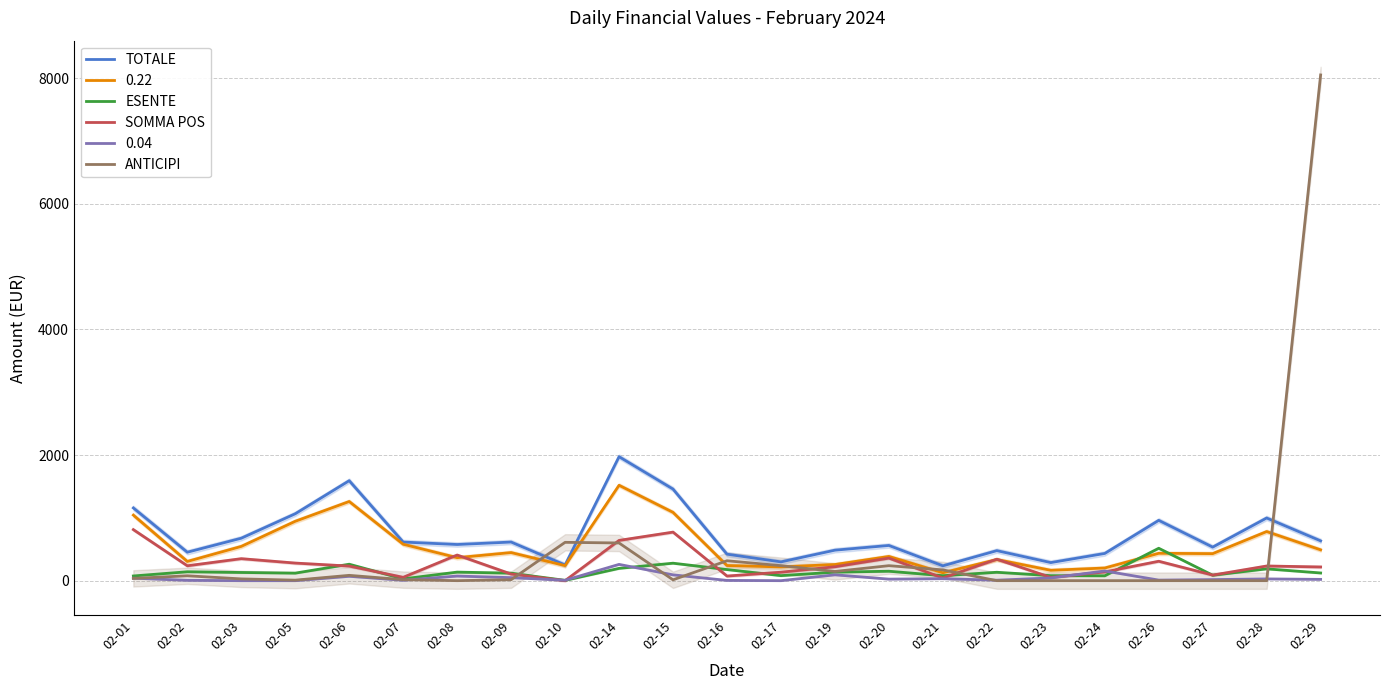

True or false: TOTALE and ANTICIPI intersect in this chart.

True